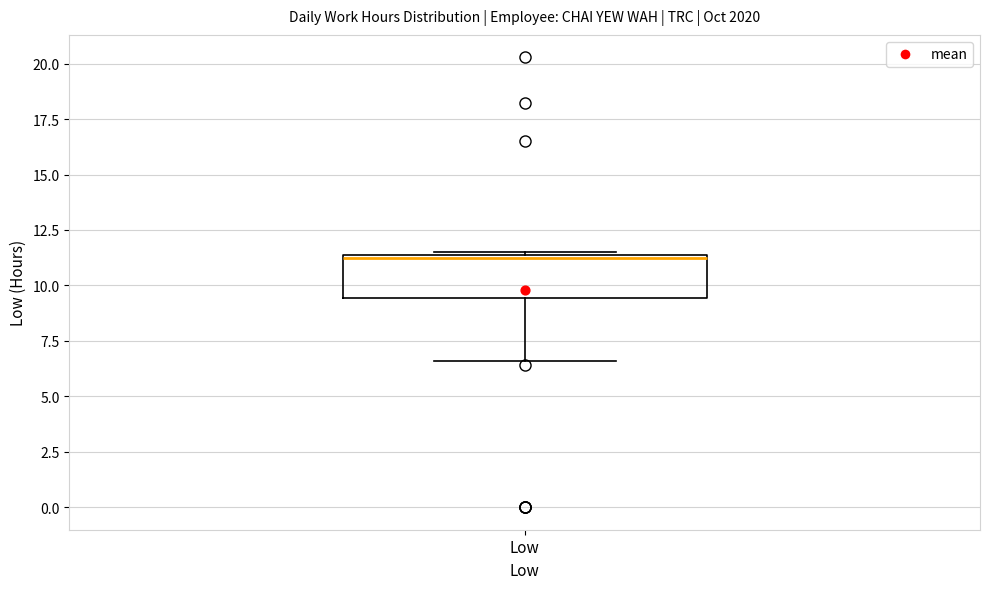

Where does the median line of the box for Low sit on the y-axis? The values are not printed on the chart, so give them approximately, as read against the axis.

11.0